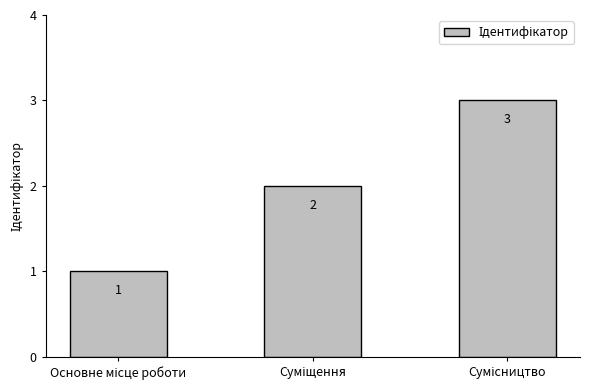

What is the value of the 1st bar from the left?

1